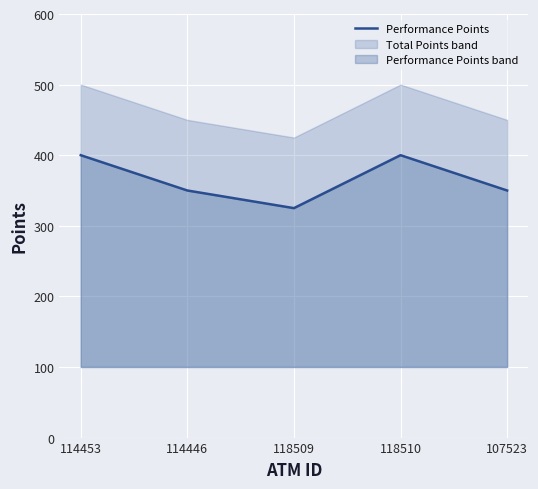

At which category does the chart reach its minimum across all series?

118509